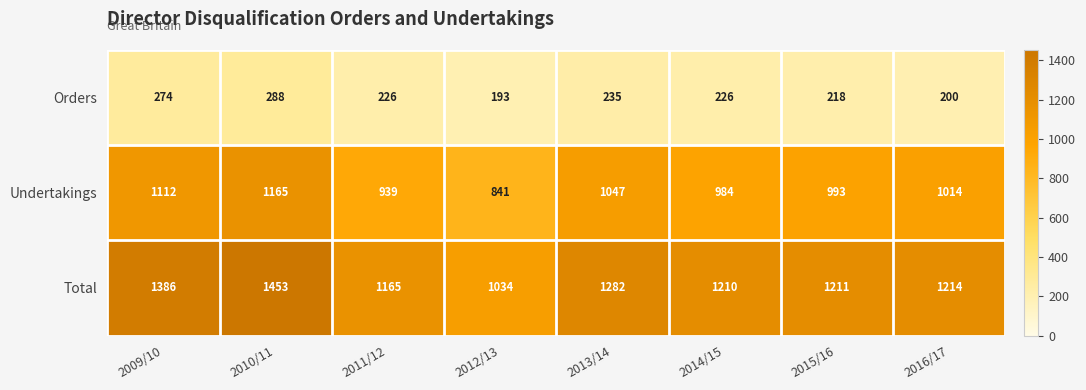

How many data points does each series have?

8